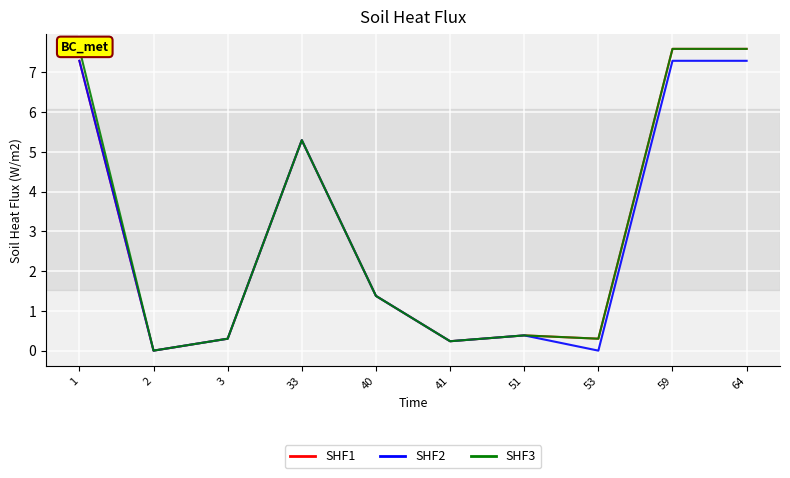

What are all the series names shown in the legend?

SHF1, SHF2, SHF3